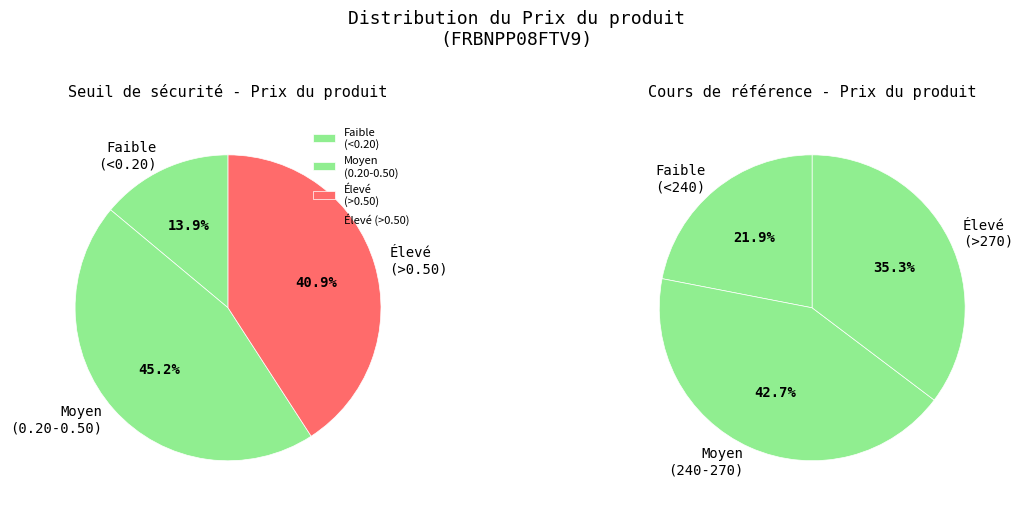

Does 2025-03-11 represent more than half of the total?

No